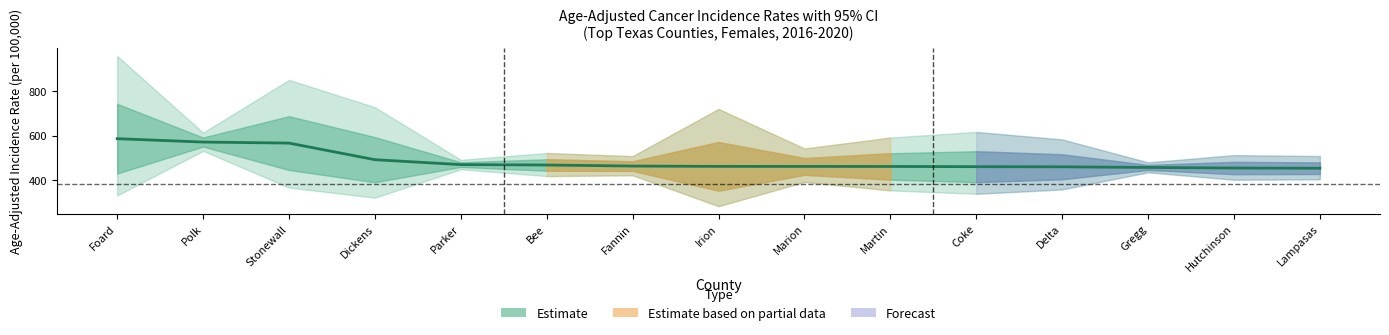

What is the difference between the maximum and minimum values?

133.1